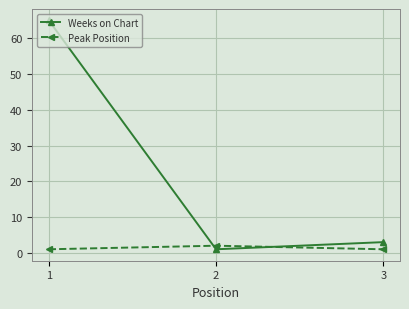

The value of Weeks on Chart at 1 is 65. True or false?

True